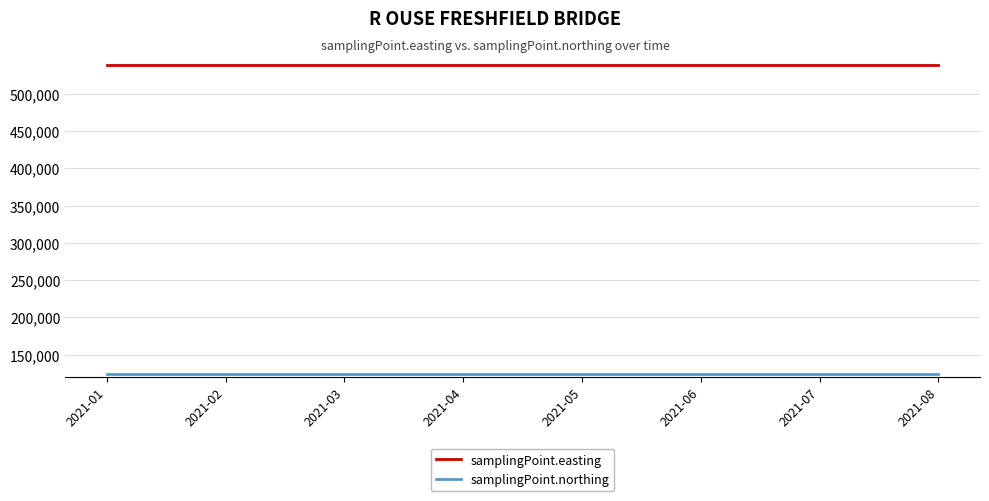

Reading left to right, list all the values displayed in this chart.

samplingPoint.easting: 538500	538500	538500	538500	538500	538500	538500	538500
samplingPoint.northing: 124500	124500	124500	124500	124500	124500	124500	124500